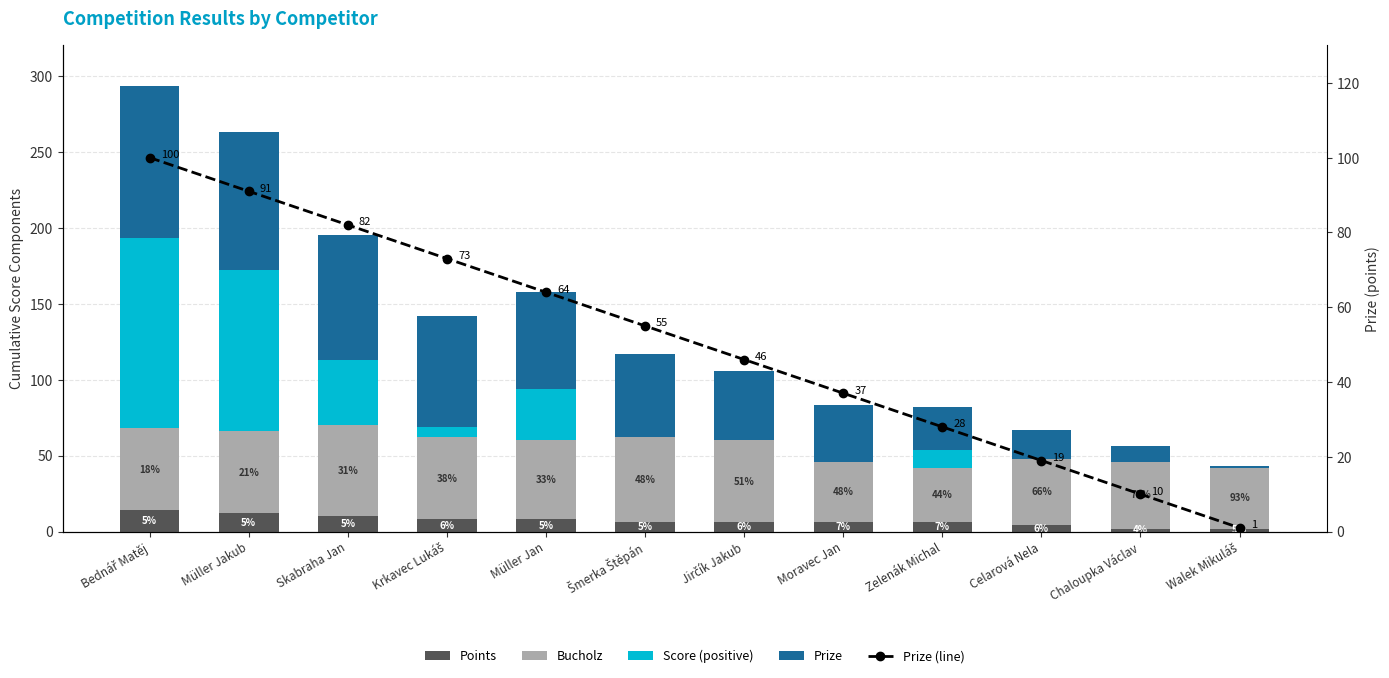

True or false: Score (positive) has a value of 106 at Müller Jakub.

True